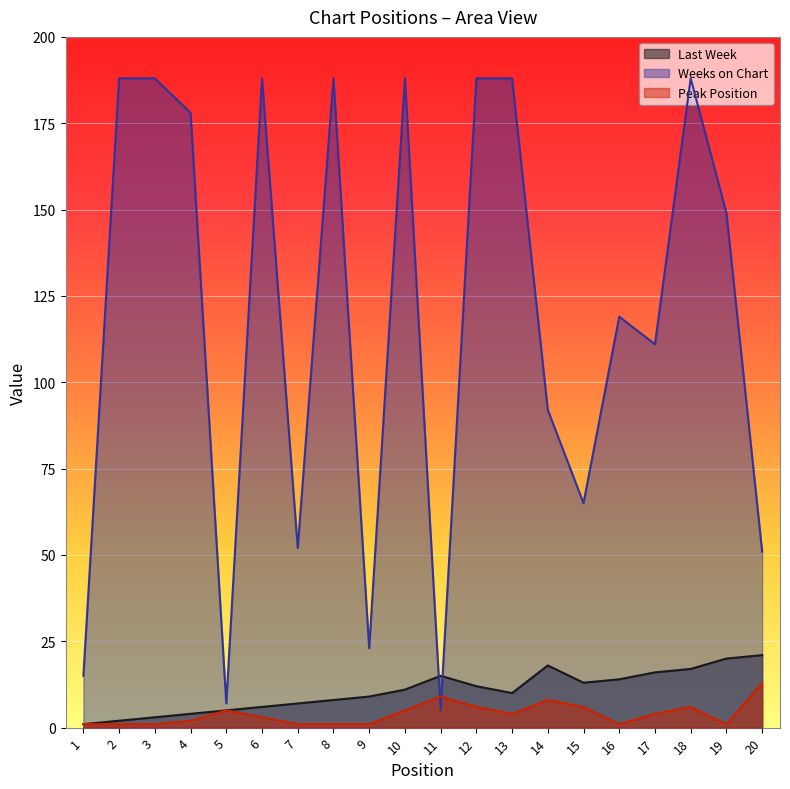

Is it true that Peak Position equals 9 at 11?

True